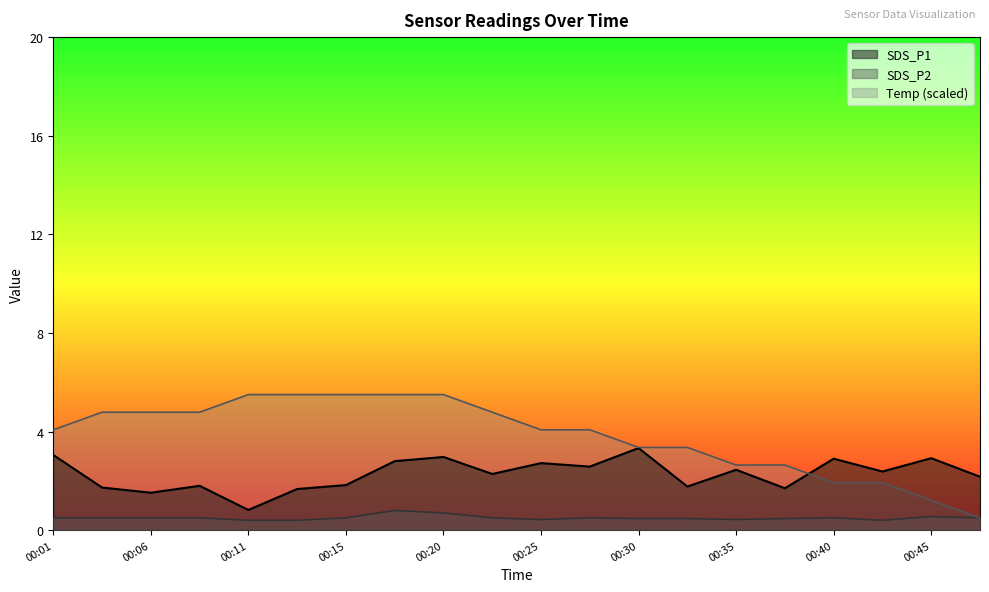

How many data points in SDS_P1 are above 2?

12